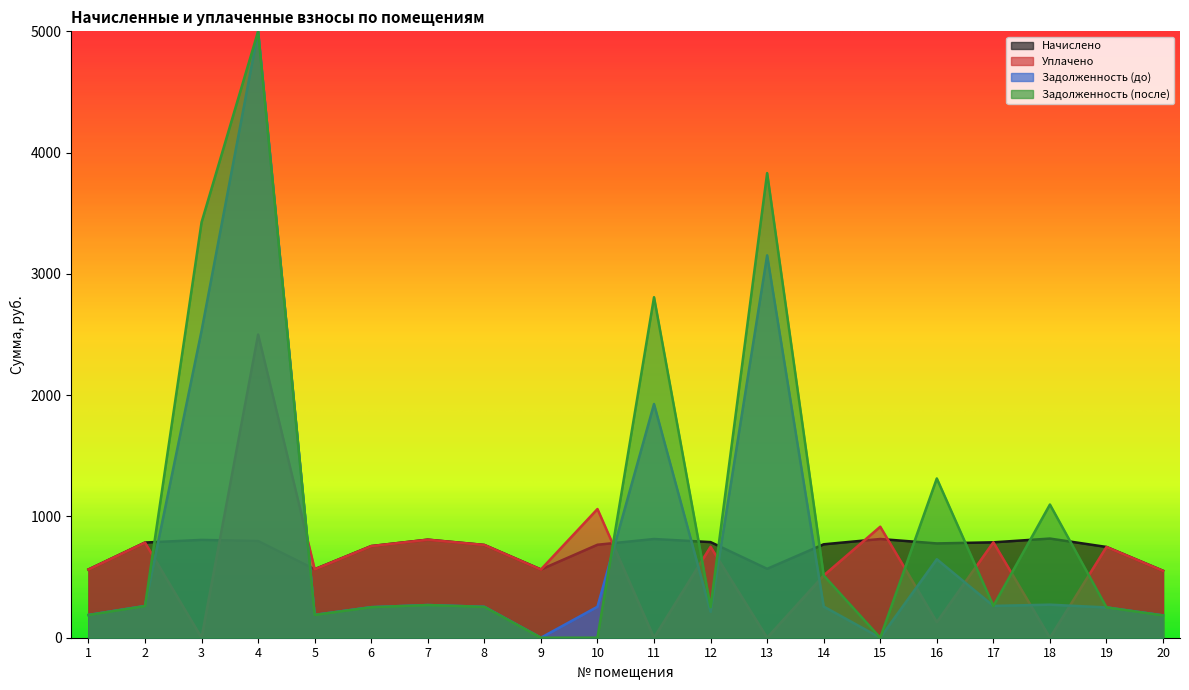

Where do Задолженность (до) and Уплачено first cross each other?

2 and 3